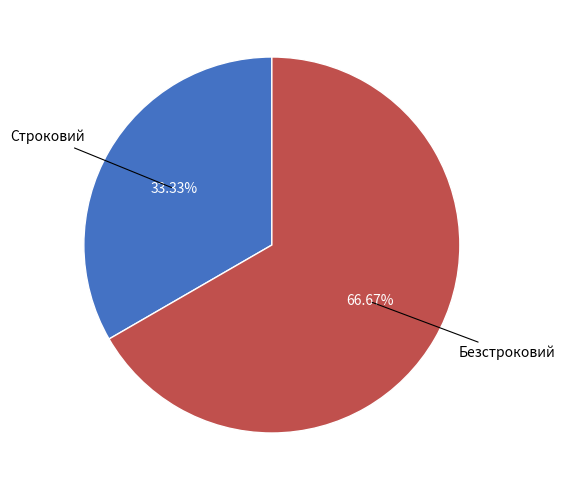

Does any single category account for the majority?

Yes